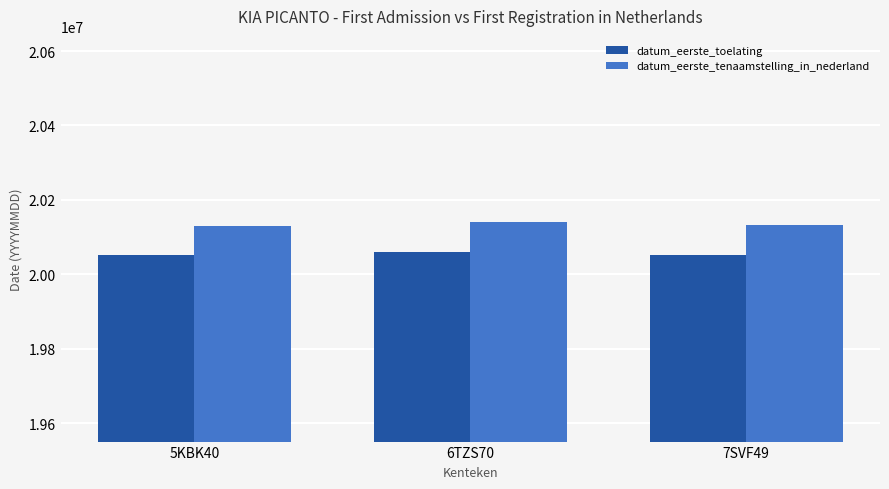

How many distinct data groups are displayed?

2